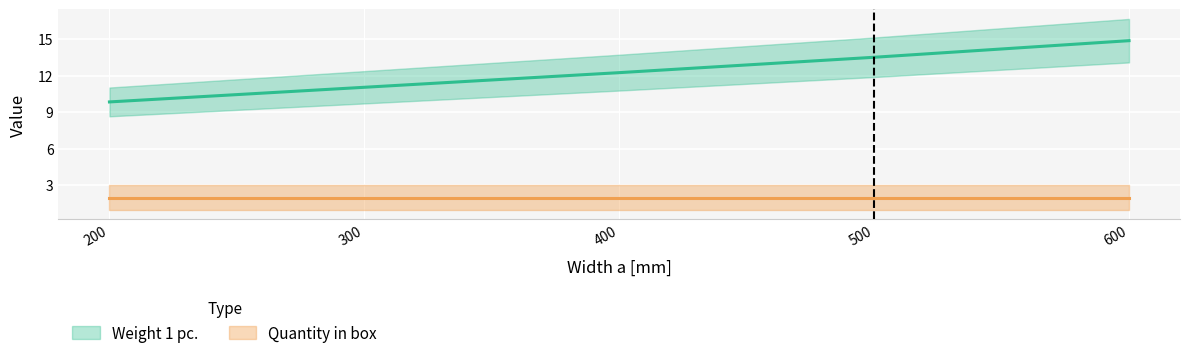

Reading right to left, extract all data points from this chart.

14.9	13.5	12.2	11.0	9.8